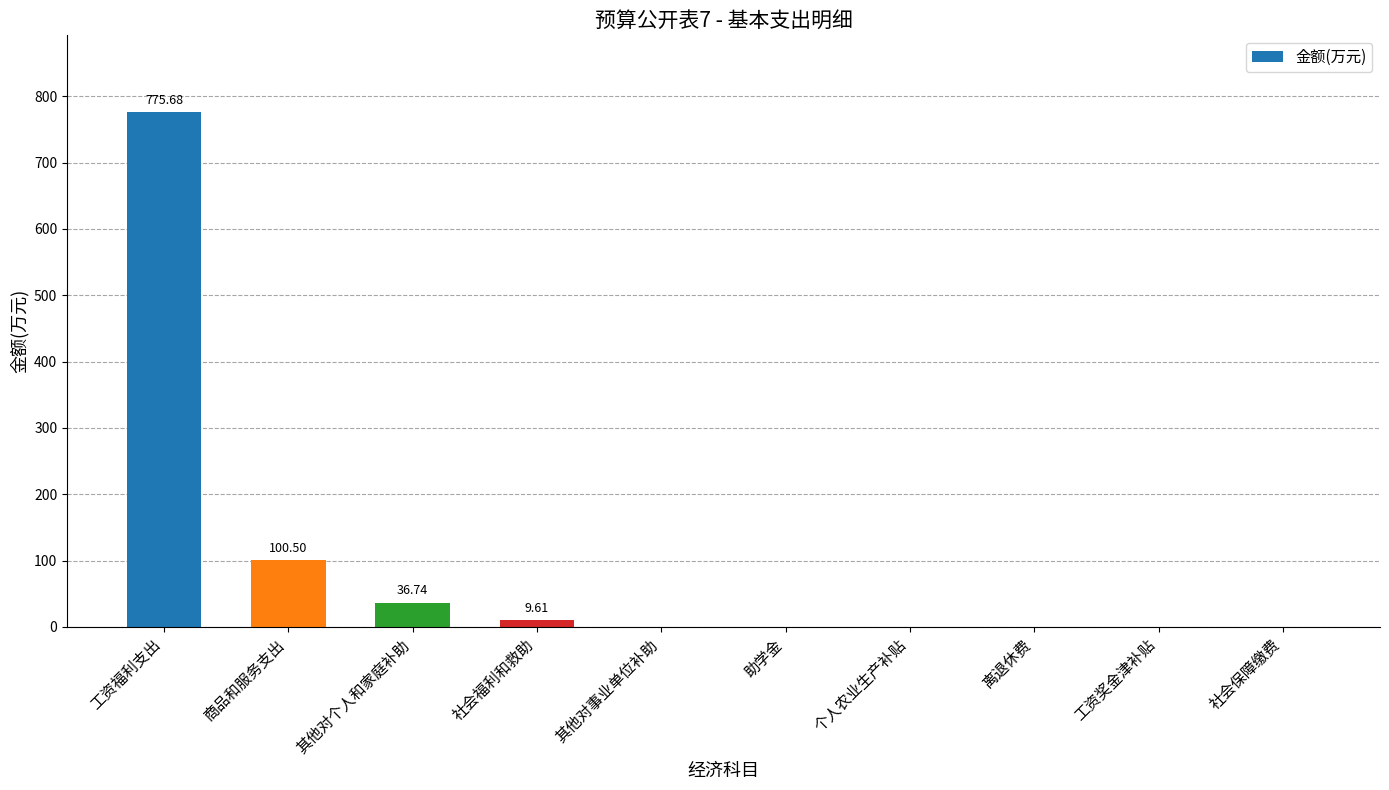

Which has a higher value, 其他对个人和家庭补助 or 社会保障缴费?

其他对个人和家庭补助